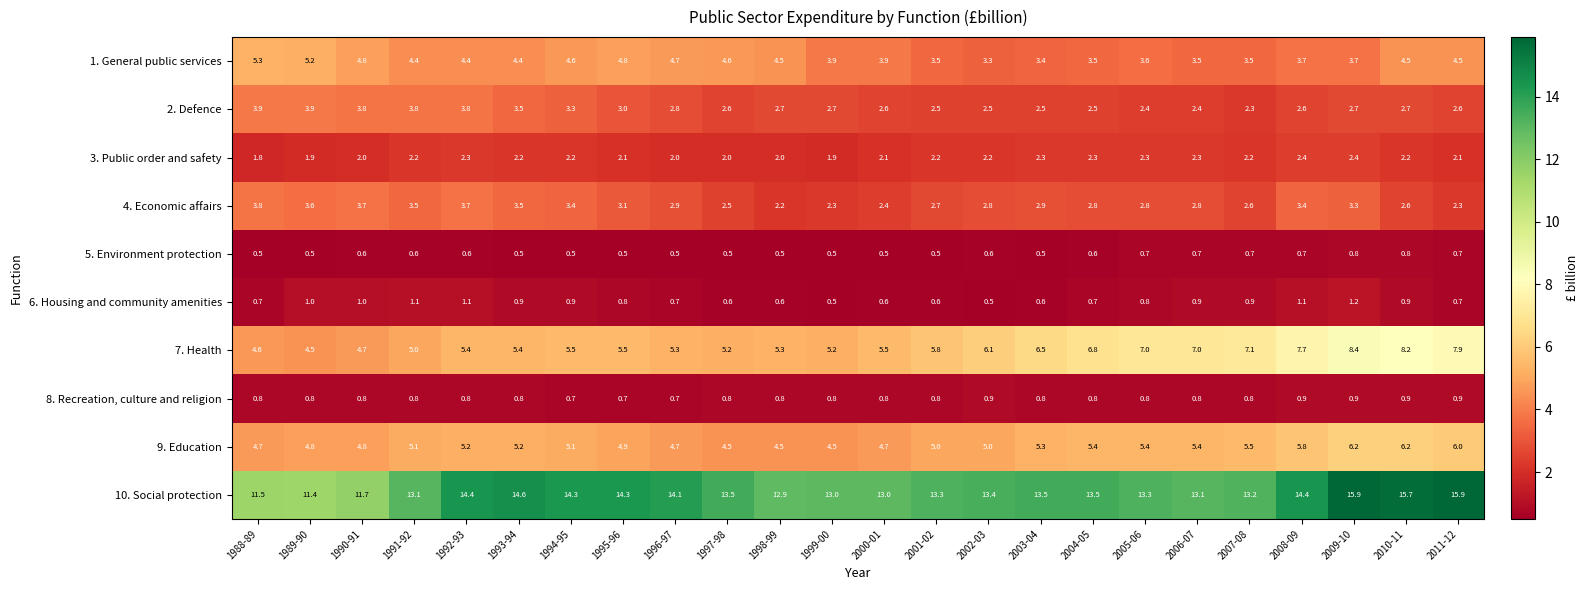

What is the difference between the maximum and minimum values in the 1. General public services series?

2.0